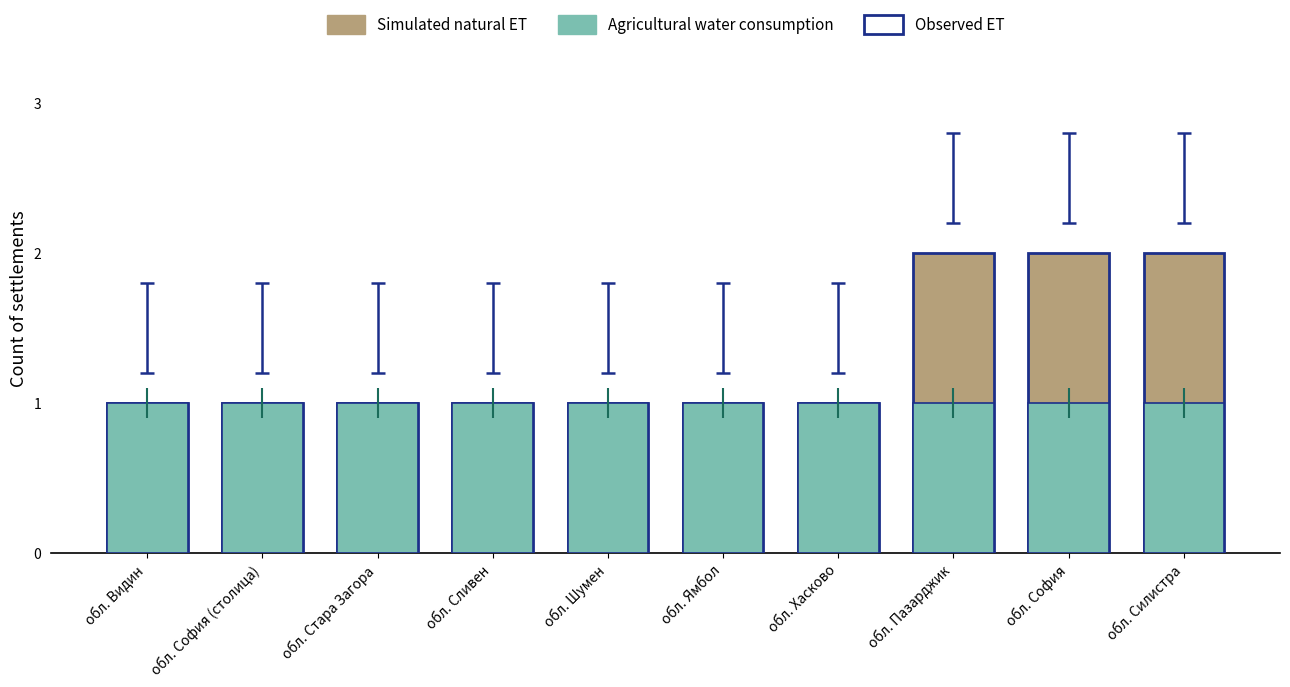

At how many categories does at least one series exceed 1?

3